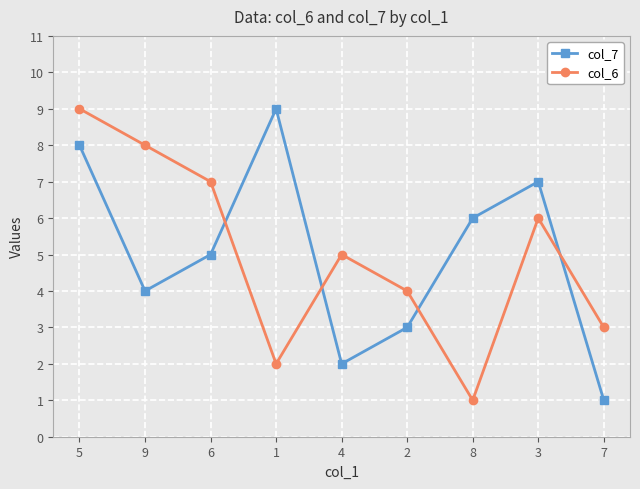

What is the label of the 4th point from the left?

1